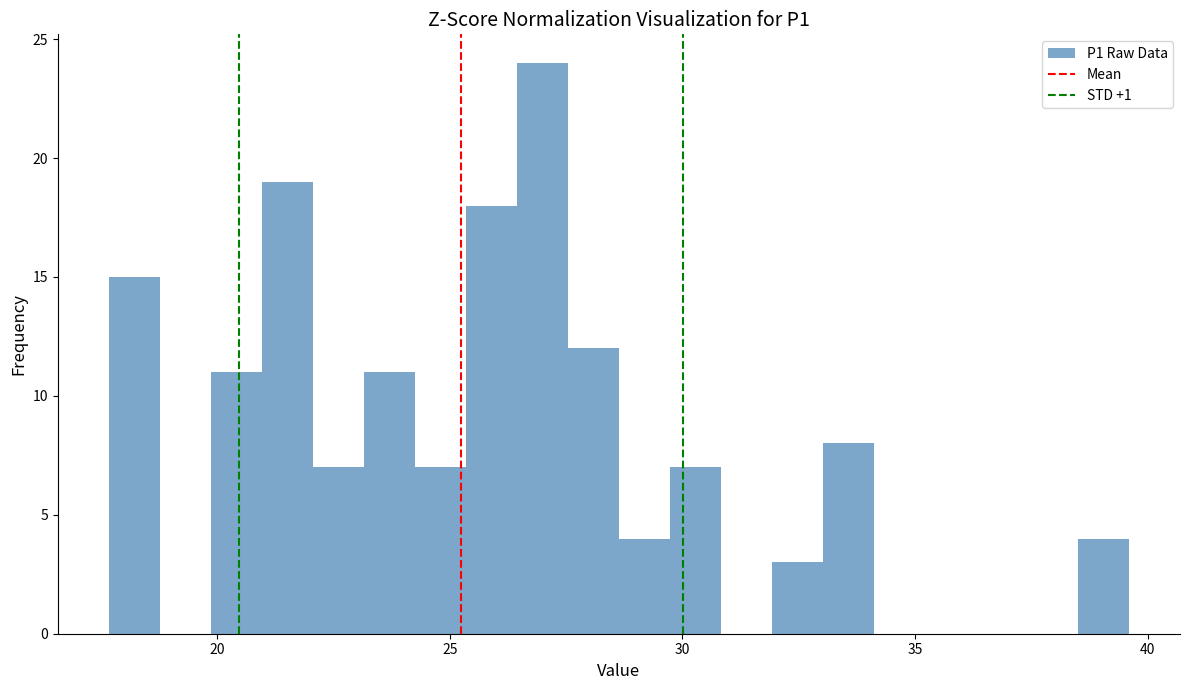

Around what value on the x-axis is the tallest bar? Give the approximate position of its centre, as read against the axis.

27.0